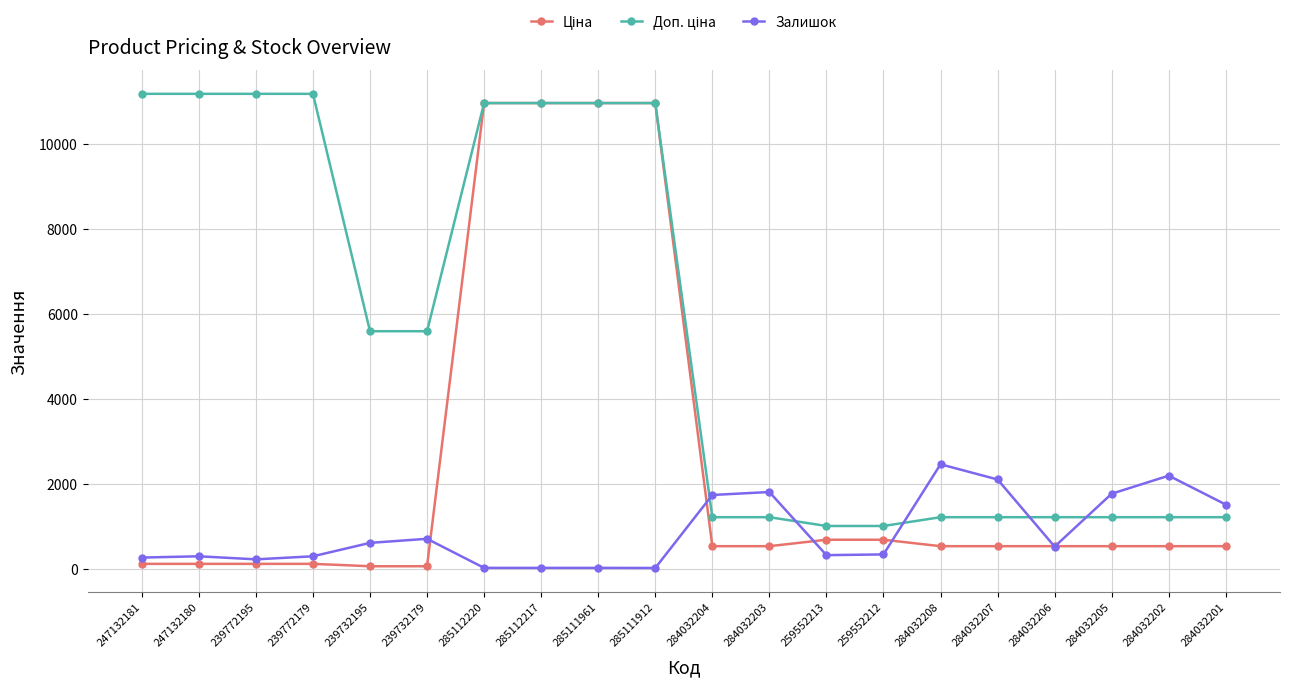

Is it true that Залишок equals 2323.1 at 284032201?

False